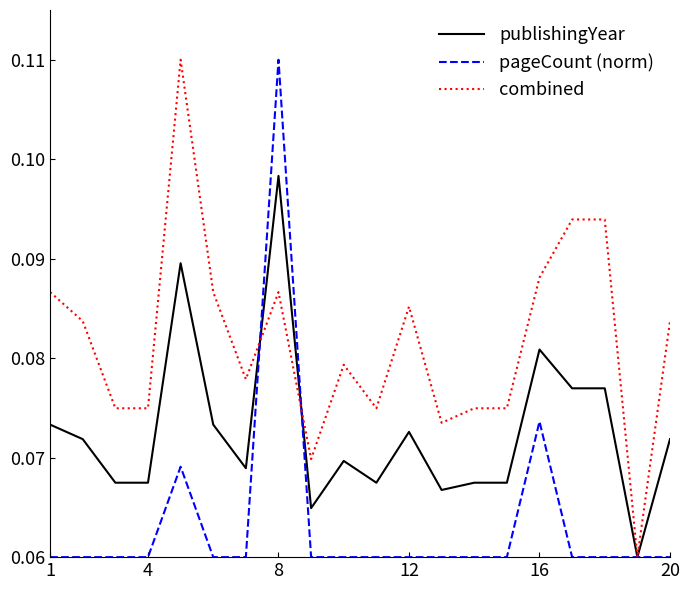

Which series has the largest total across all categories?

combined